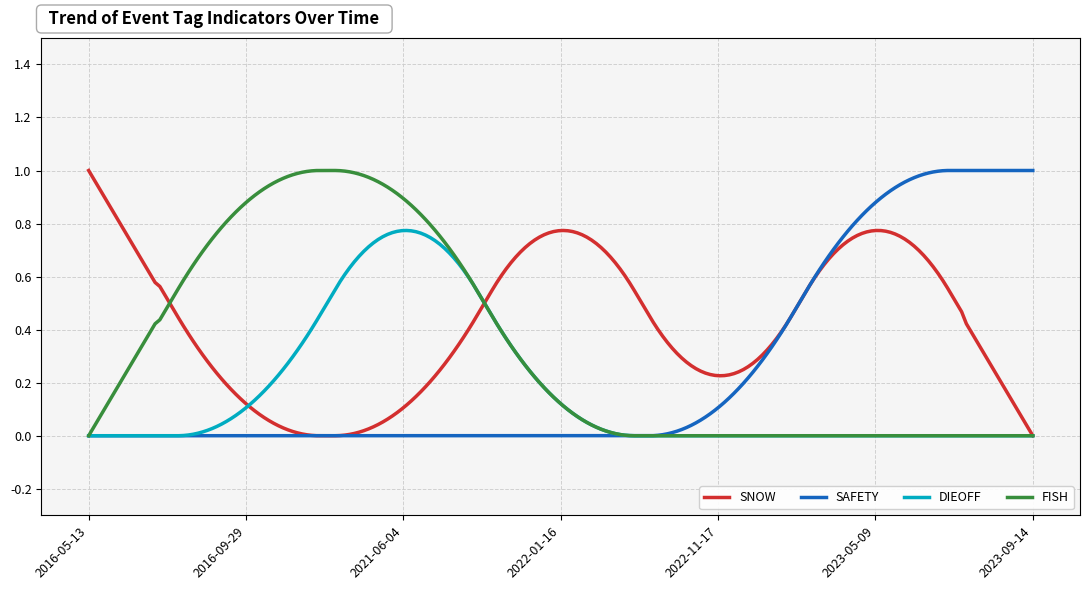

Which series has the largest total across all categories?

SNOW